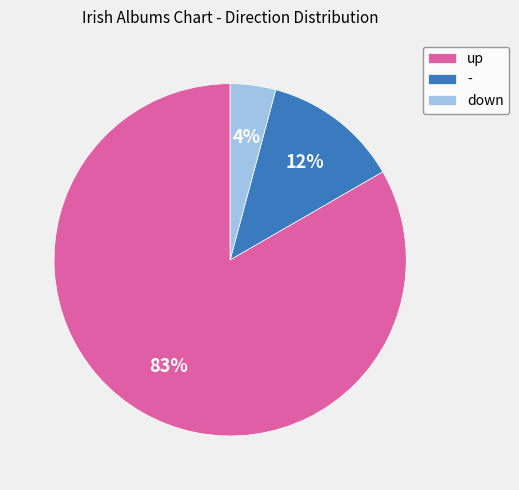

True or false: down accounts for 11% of the total.

False